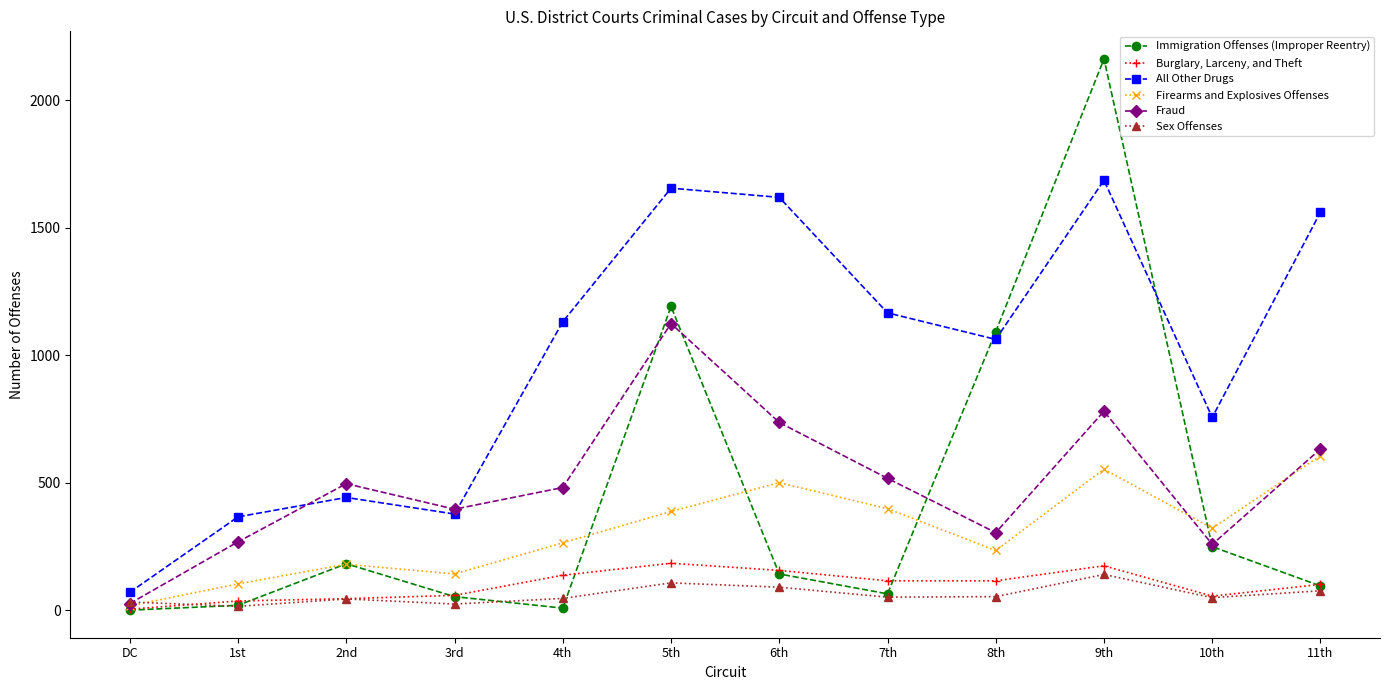

At how many categories does at least one series exceed 1878?

1